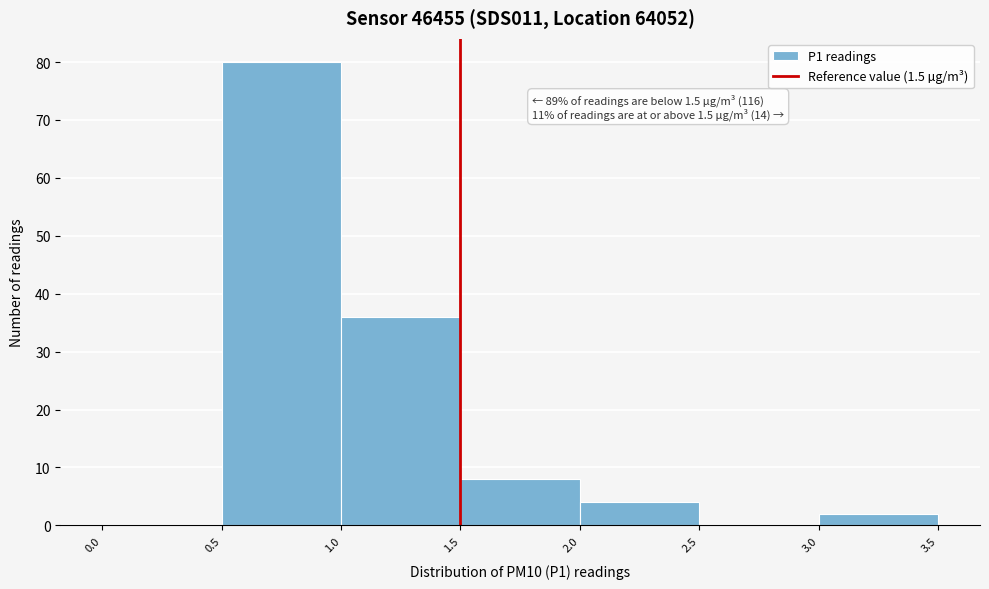

Which range on the x-axis has the tallest bar?

0.5 to 1.0